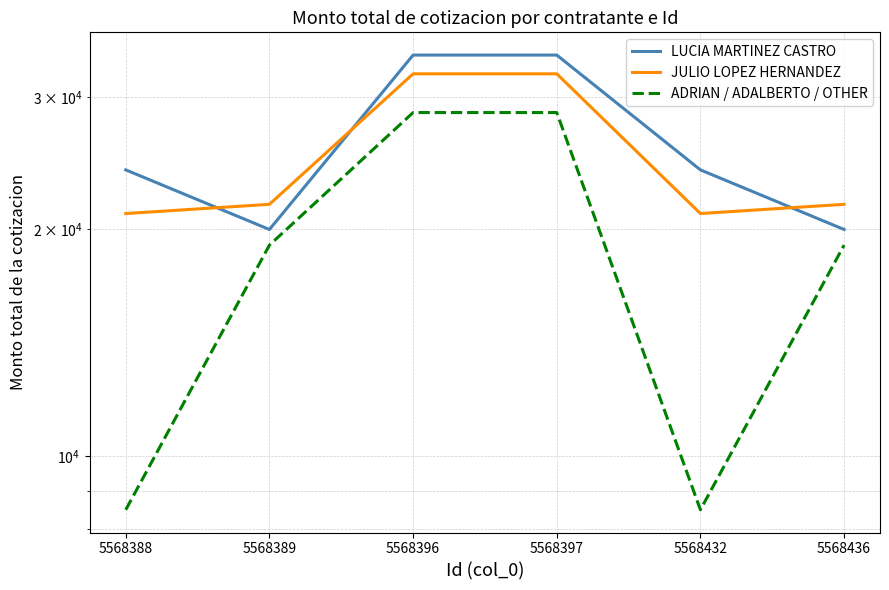

True or false: JULIO LOPEZ HERNANDEZ and ADRIAN / ADALBERTO / OTHER cross at least once.

False